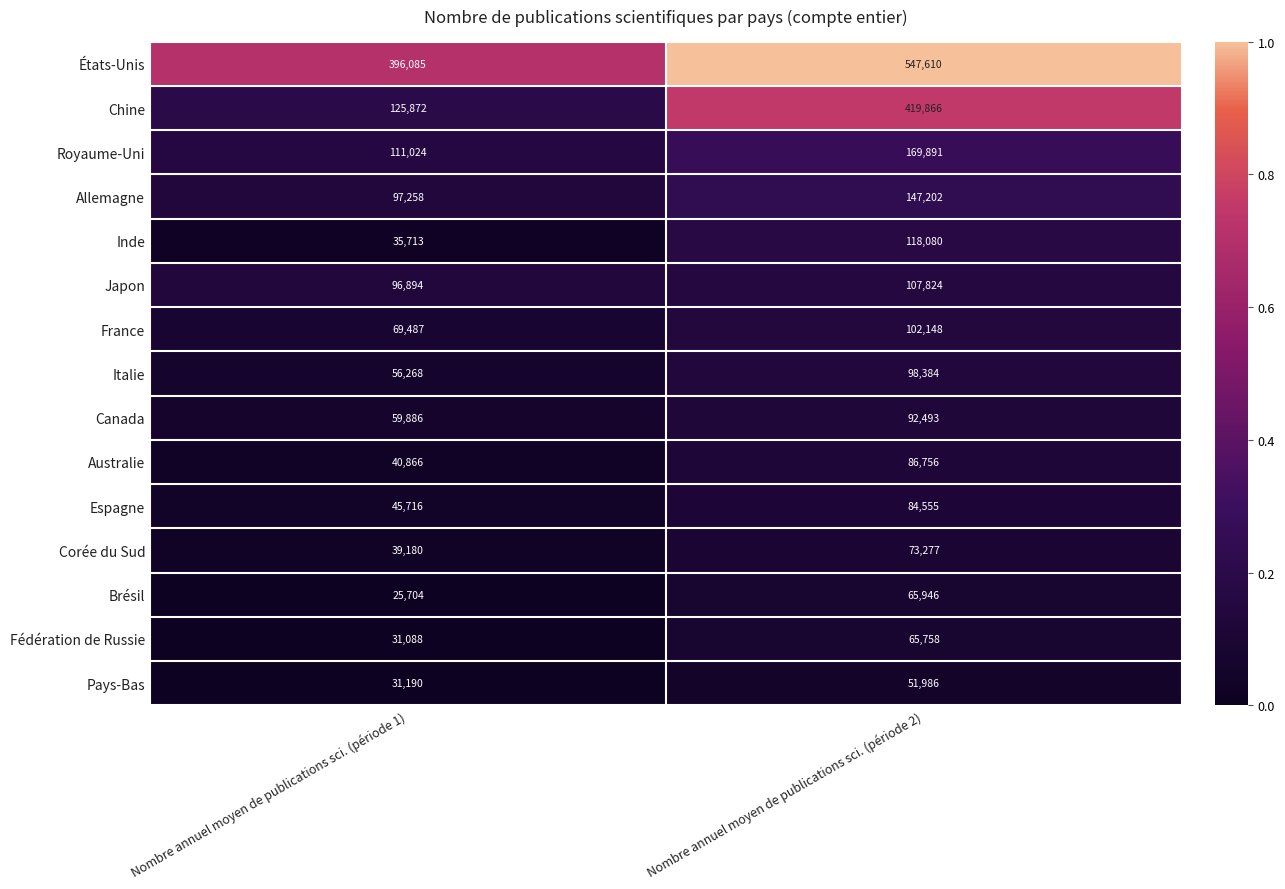

What value does the Australie series have at Nombre annuel moyen de publications sci. (période 1)?

40866